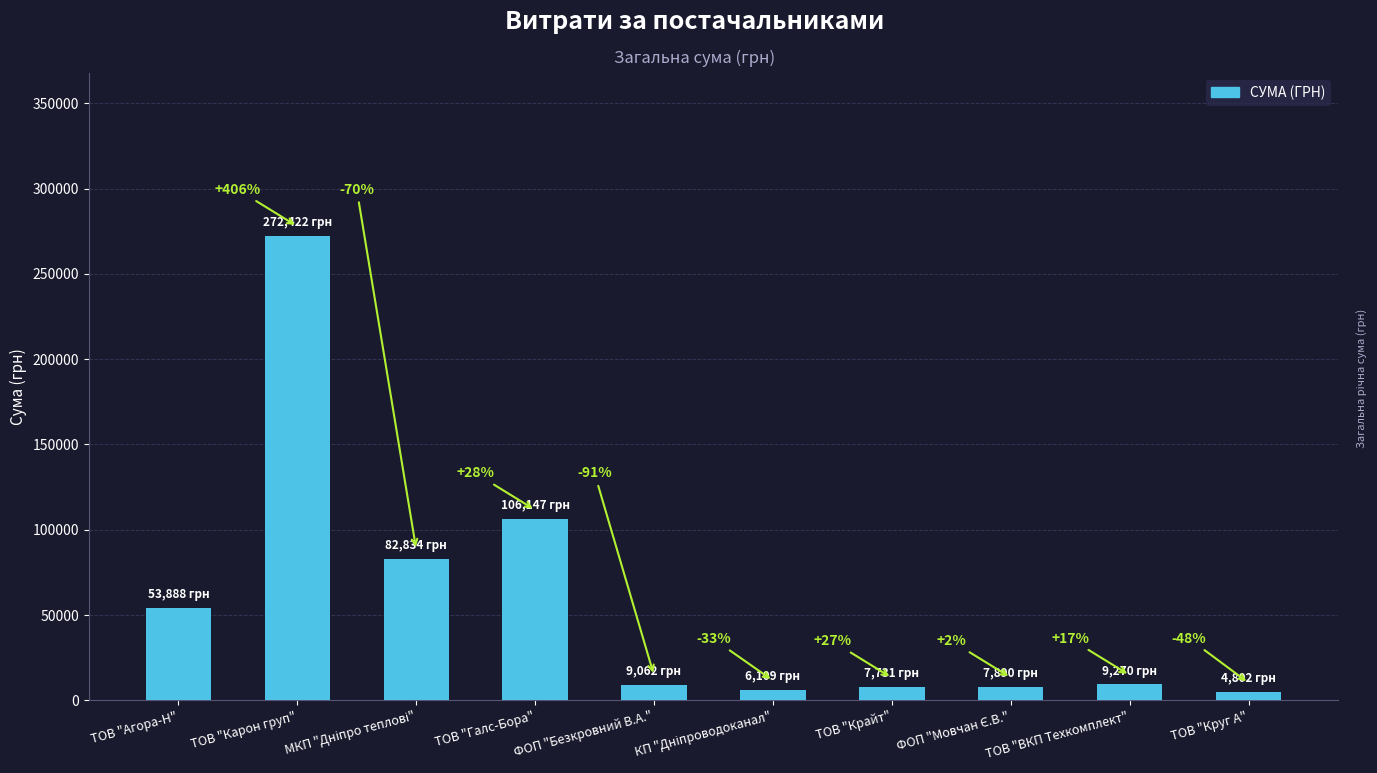

Reading right to left, transcribe all the data shown in this chart.

4802.1	9270.0	7889.8	7730.8	6109.0	9062.0	106147.3	82834.0	272422.2	53887.8